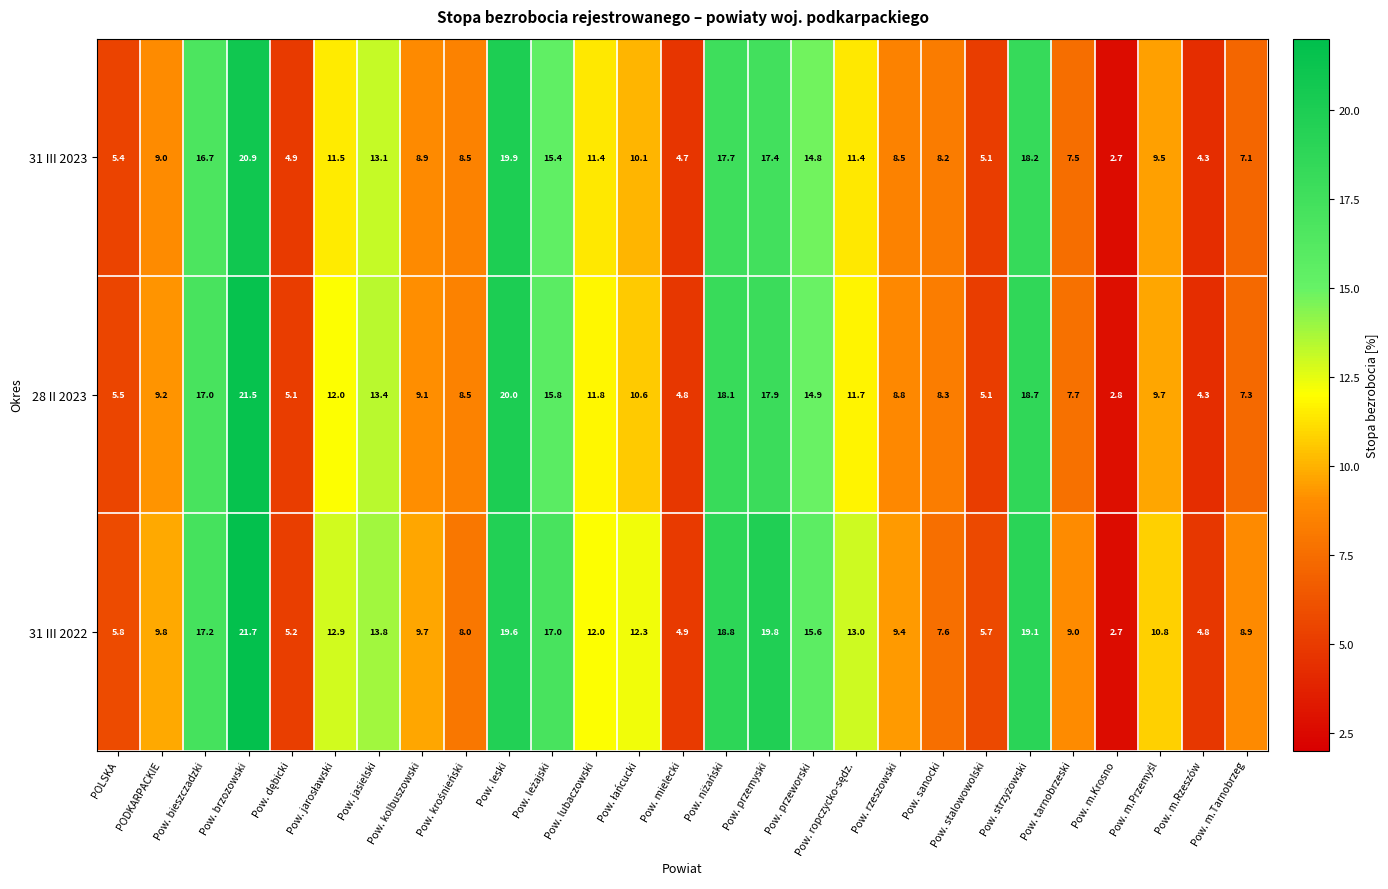

The 31 III 2023 series shows 16.7 at Pow. bieszczadzki. True or false?

True